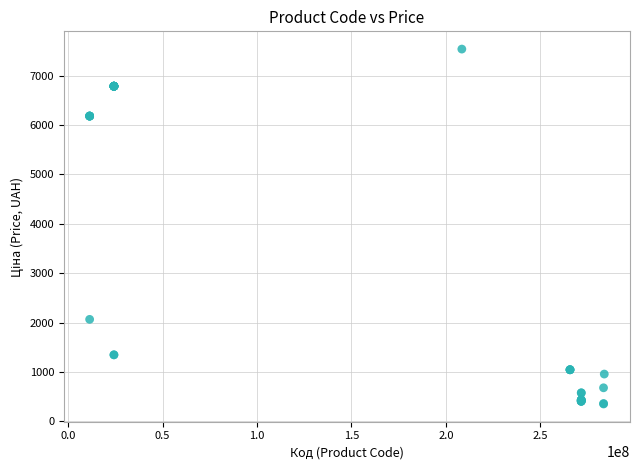

What Y value in the scatter plot is closest to 3945?

2066.2